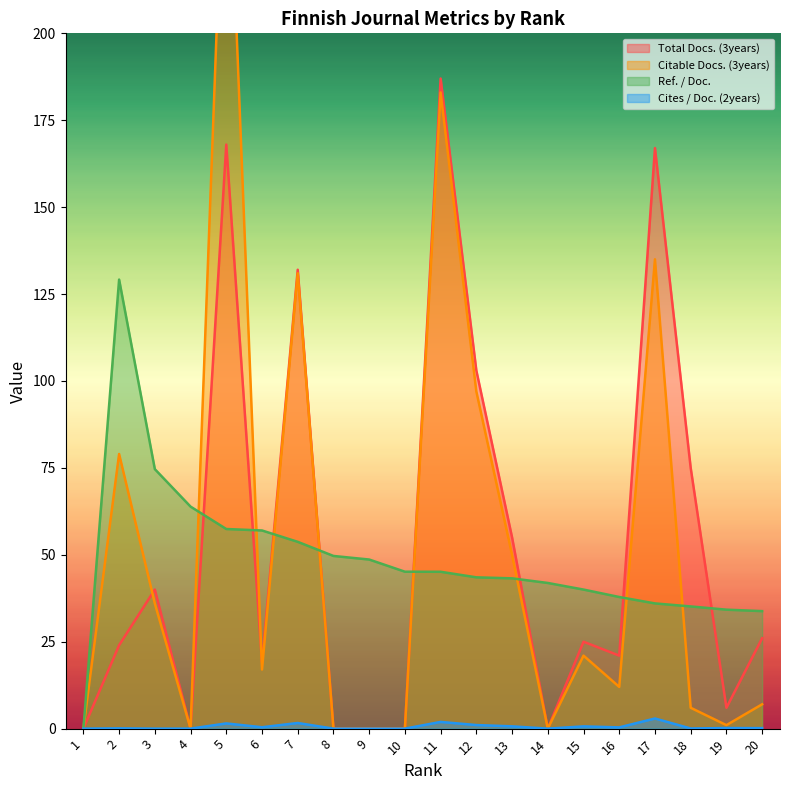

List the labels in order of Ref. / Doc. value, largest first.

2, 3, 4, 5, 6, 7, 8, 9, 10, 11, 12, 13, 14, 15, 16, 17, 18, 19, 20, 1